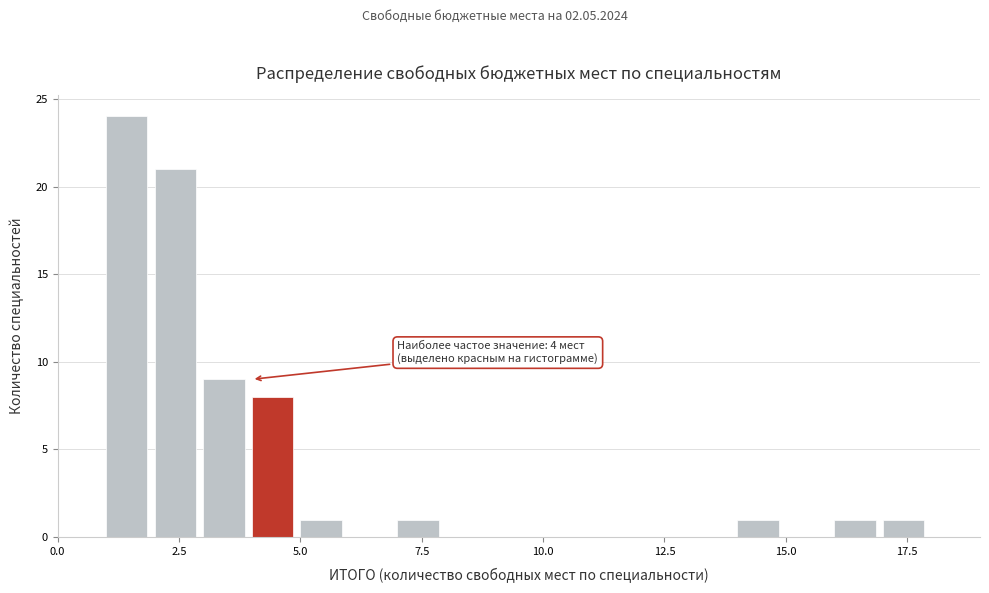

Read against the x-axis, roughly where is the centre of the tallest bar?

1.5